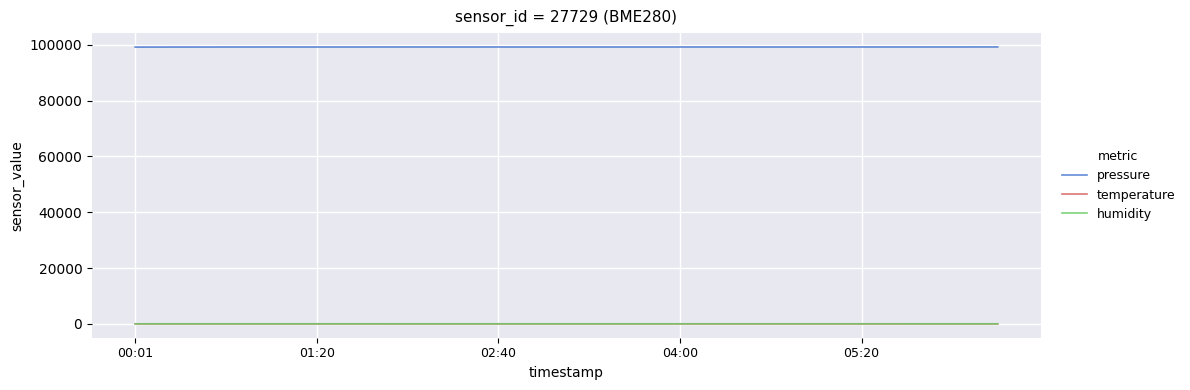

What are all the series names shown in the legend?

pressure, temperature, humidity